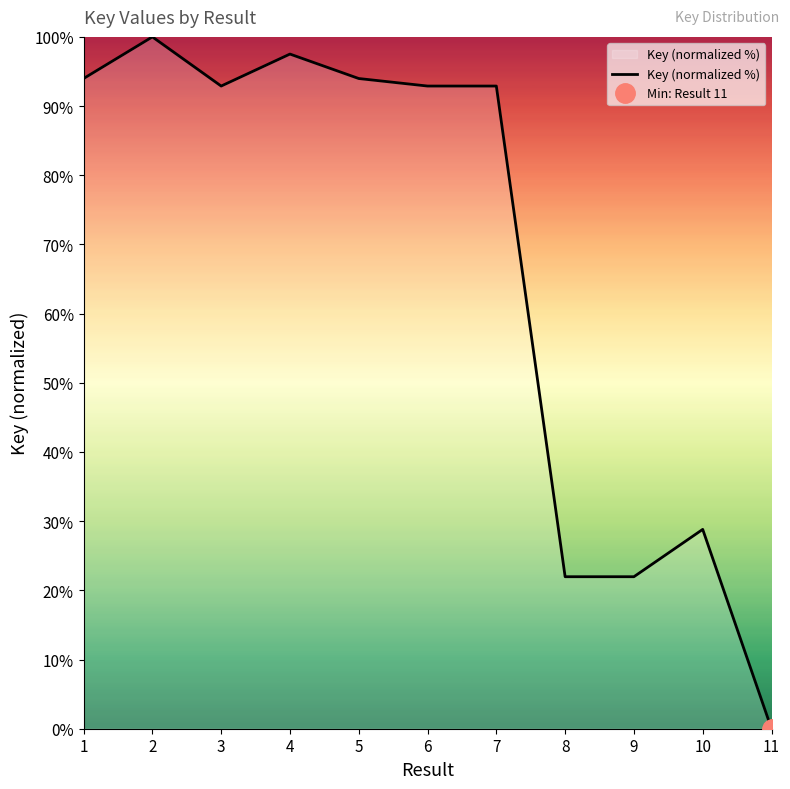

What is the average value?

67.0